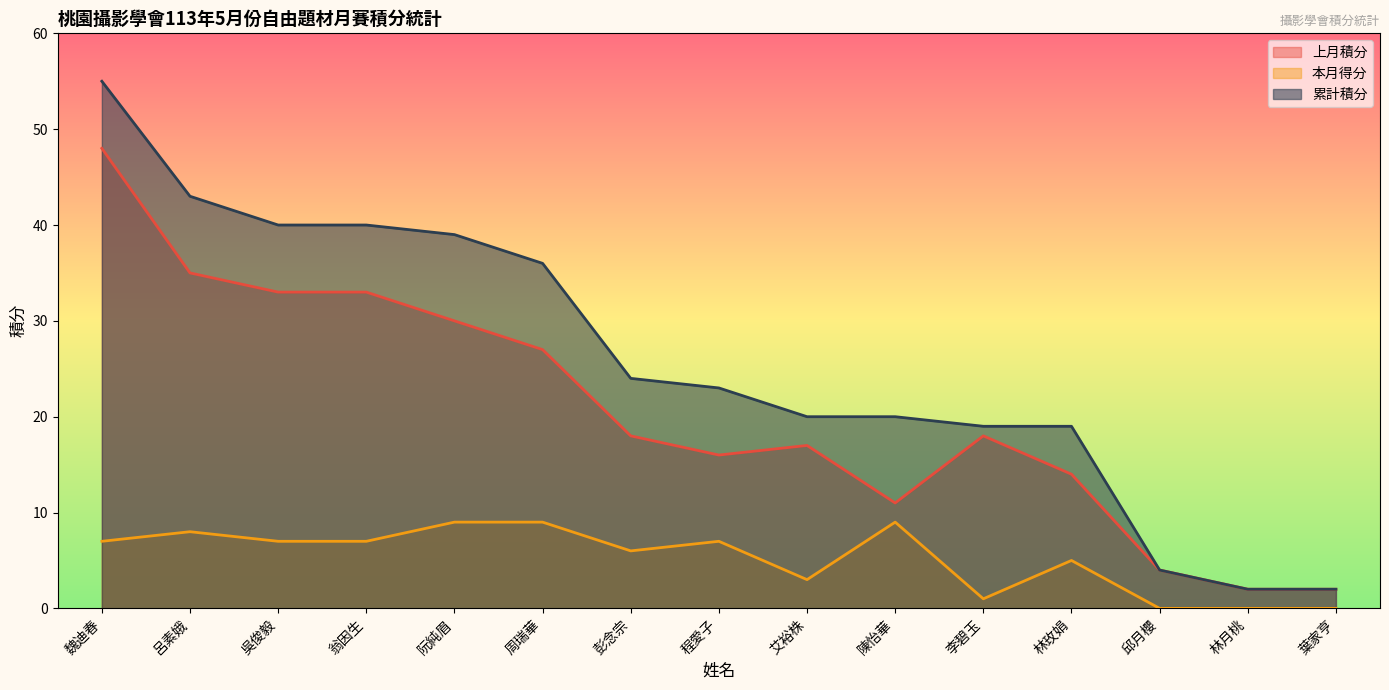

Does the chart have visible grid lines?

No